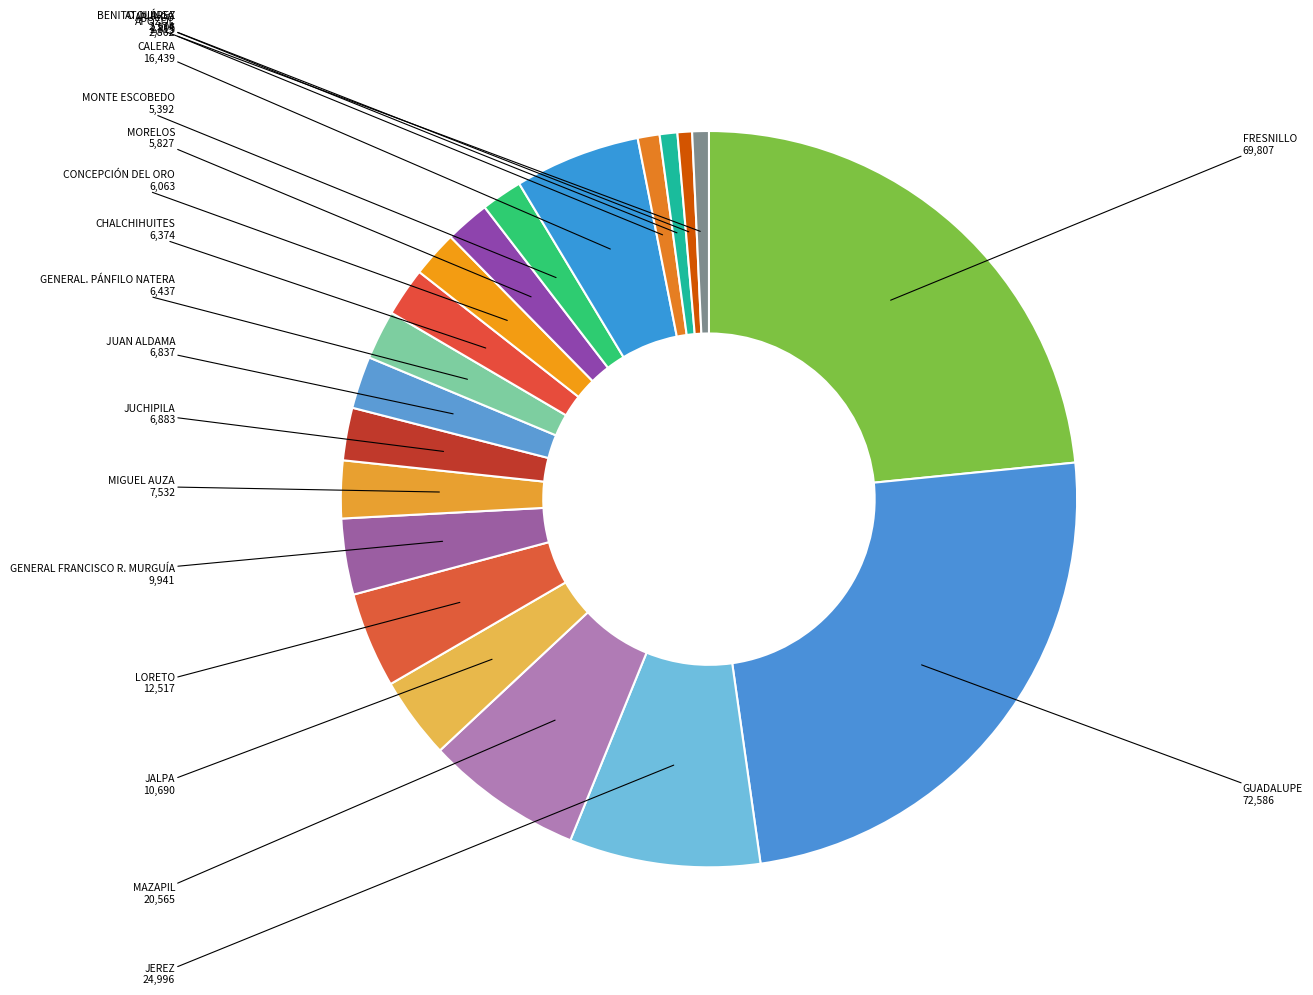

Does any single category account for the majority?

No